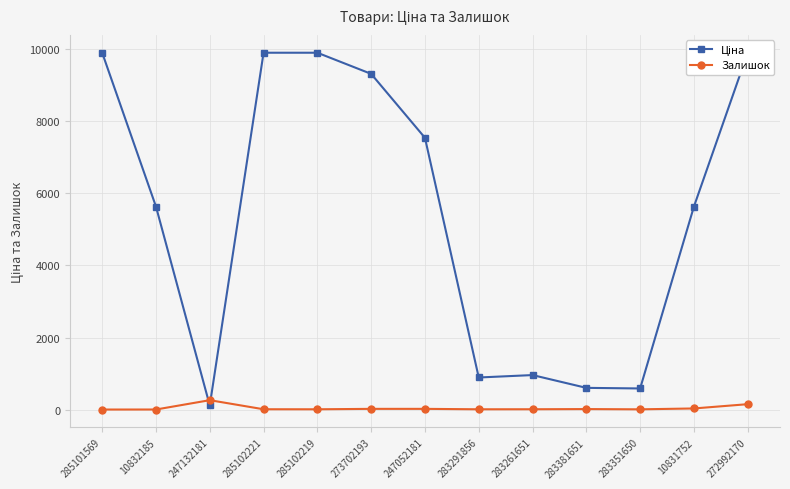

Which category has the highest value across all series?

285101569